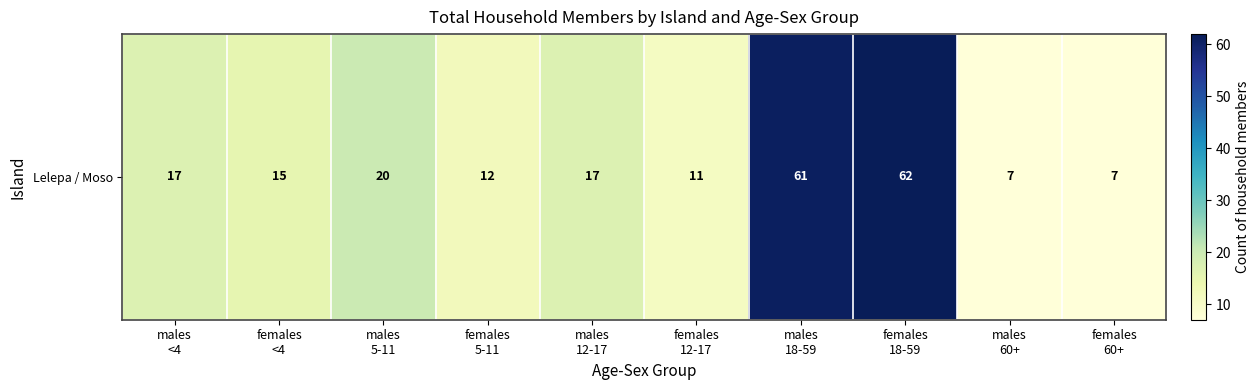

List the labels in order of value, largest first.

females
18-59, males
18-59, males
5-11, males
<4, males
12-17, females
<4, females
5-11, females
12-17, males
60+, females
60+